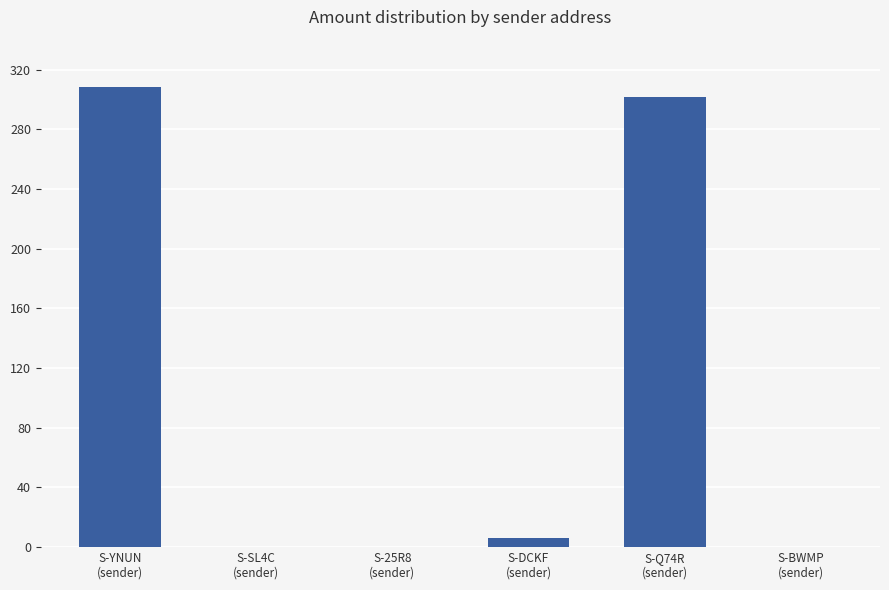

Count the number of data series in this chart.

1